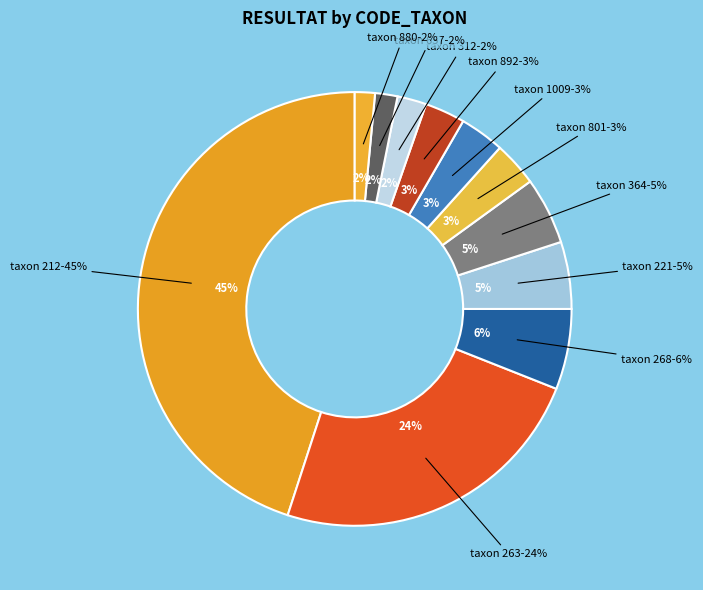

What is the largest slice in the pie chart?

212